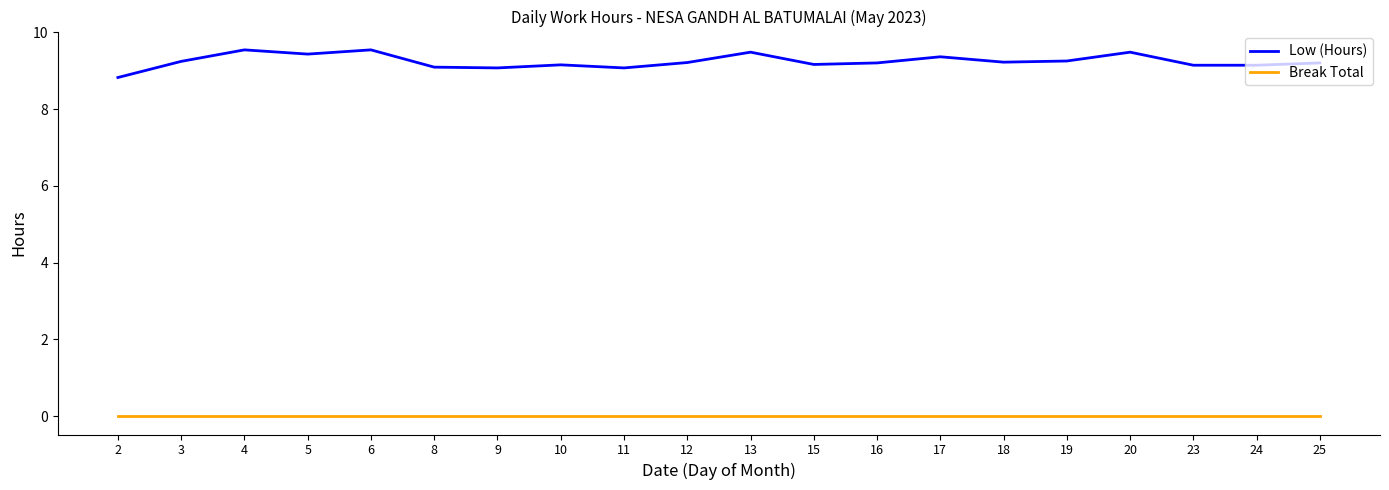

What is the greatest value displayed?

9.5